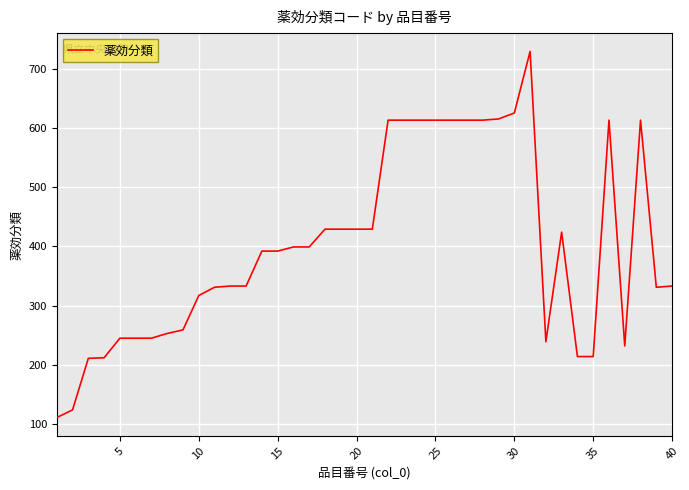

Does the chart have visible grid lines?

Yes